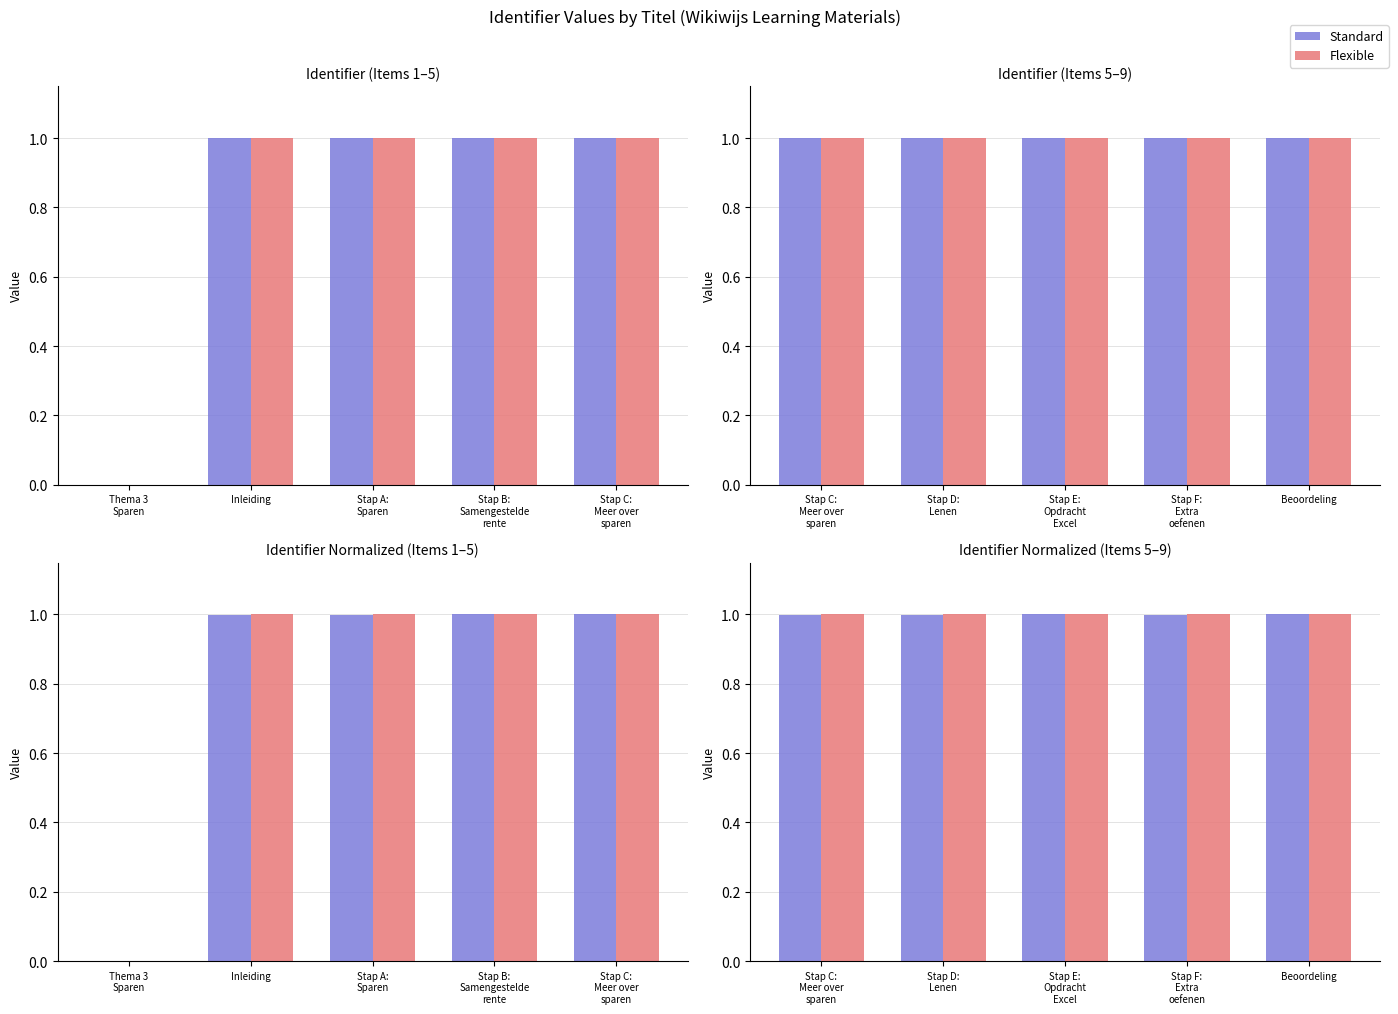

What are all the series names shown in the legend?

Standard, Flexible